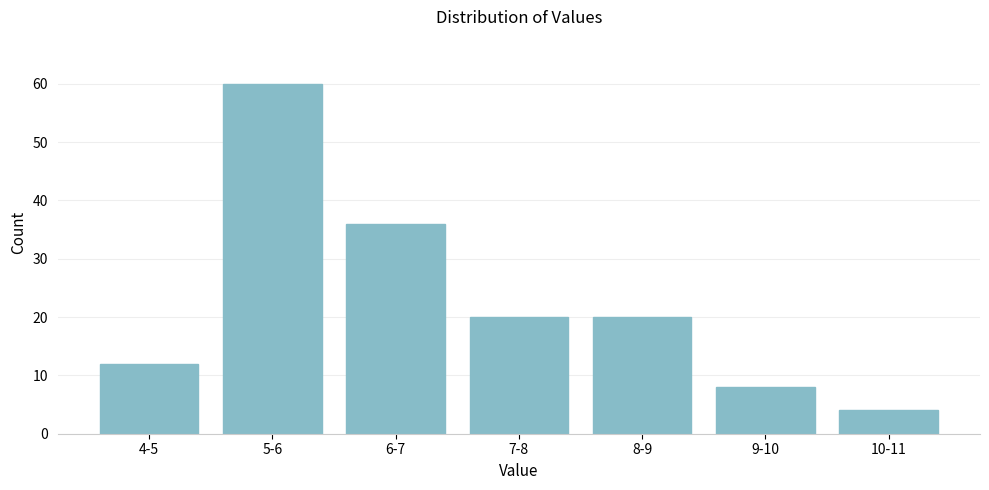

Reading right to left, extract all data points from this chart.

4	8	20	20	36	60	12